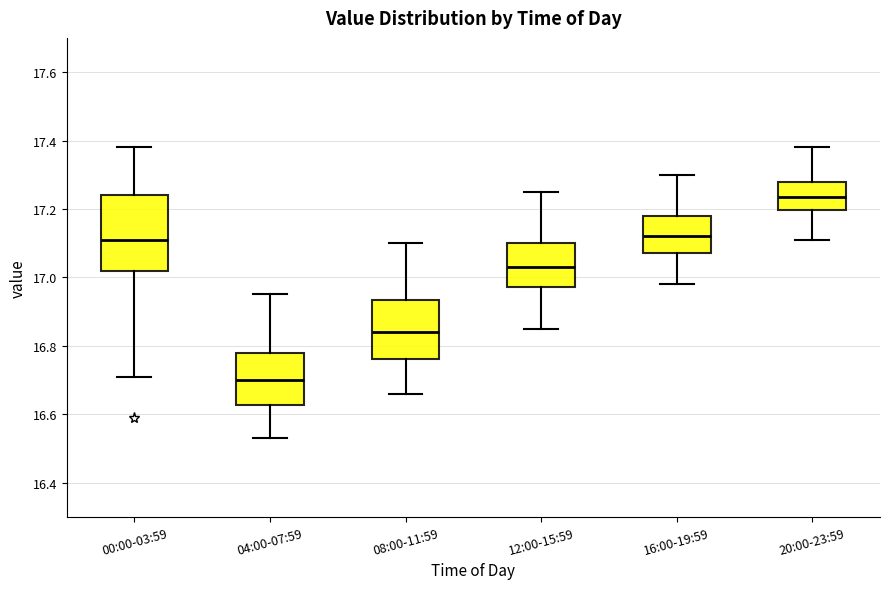

Reading left to right, read every box against the y-axis: the position of its median line, the range the box covers, and the ends of its whiskers. The values are not printed on the chart, so give them approximately, as read against the axis.

00:00-03:59: median 17.12, box 17.02 to 17.24, whiskers 16.72 to 17.38
04:00-07:59: median 16.70, box 16.62 to 16.78, whiskers 16.54 to 16.96
08:00-11:59: median 16.84, box 16.76 to 16.94, whiskers 16.66 to 17.10
12:00-15:59: median 17.04, box 16.98 to 17.10, whiskers 16.86 to 17.26
16:00-19:59: median 17.12, box 17.08 to 17.18, whiskers 16.98 to 17.30
20:00-23:59: median 17.24, box 17.20 to 17.28, whiskers 17.12 to 17.38